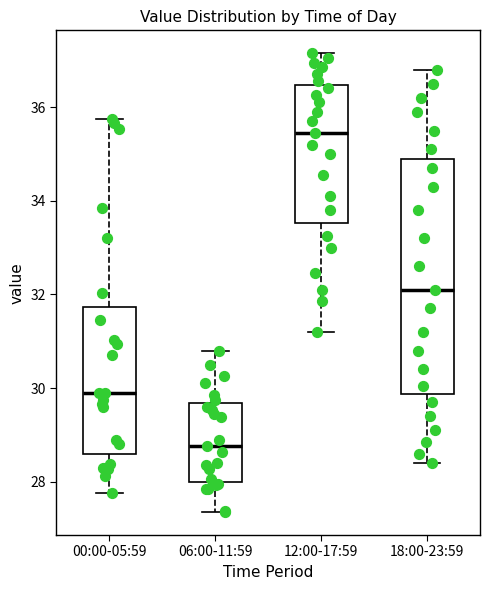

Reading left to right, read every box against the y-axis: the position of its median line, the range the box covers, and the ends of its whiskers. The values are not printed on the chart, so give them approximately, as read against the axis.

00:00-05:59: median 30.0, box 28.6 to 31.8, whiskers 27.8 to 35.8
06:00-11:59: median 28.8, box 28.0 to 29.6, whiskers 27.4 to 30.8
12:00-17:59: median 35.4, box 33.6 to 36.4, whiskers 31.2 to 37.2
18:00-23:59: median 32.2, box 29.8 to 35.0, whiskers 28.4 to 36.8